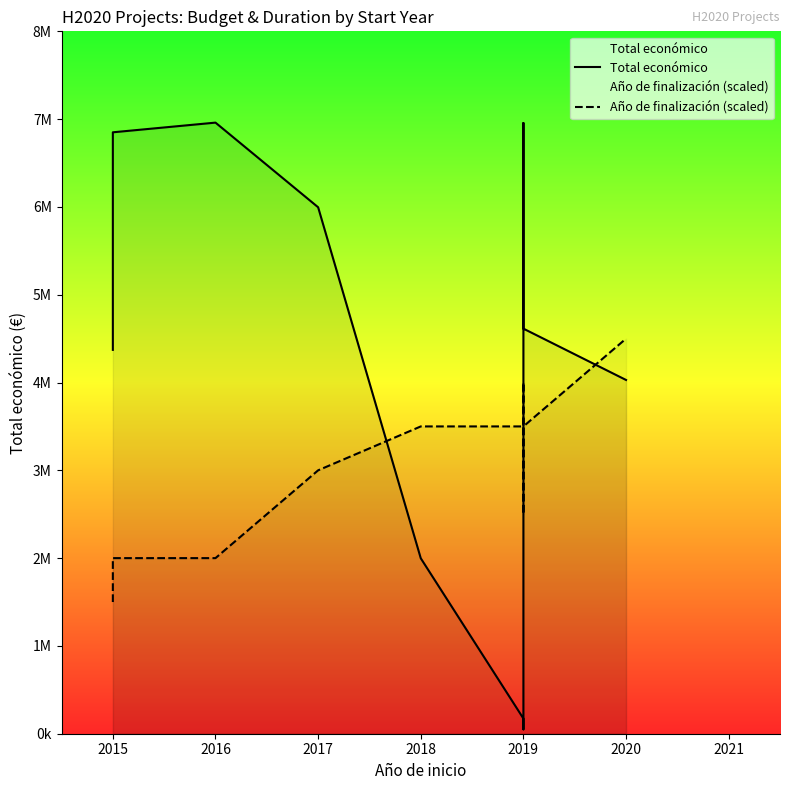

What is the difference between the highest and lowest values at 2018?

1501701